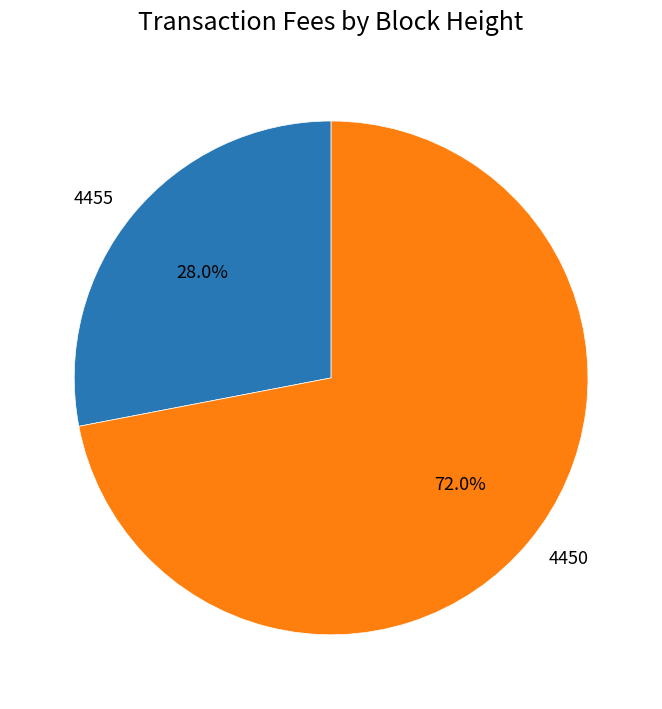

Approximately how many times larger is the value at 4450 compared to 4455?

2.6